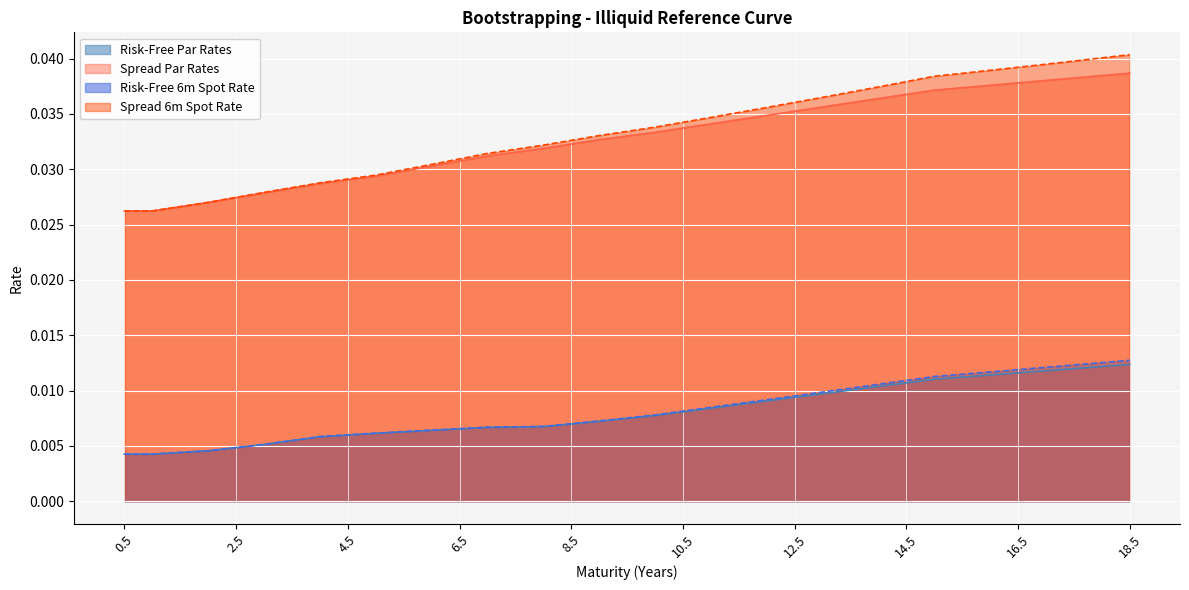

Reading right to left, what are all the values shown in this chart?

Risk-Free Par Rates: 18.5=0.0	18.0=0.0	17.5=0.0	17.0=0.0	16.5=0.0	16.0=0.0	15.5=0.0	15.0=0.0	14.5=0.0	14.0=0.0	13.5=0.0	13.0=0.0	12.5=0.0	12.0=0.0	11.5=0.0	11.0=0.0	10.5=0.0	10.0=0.0	9.5=0.0	9.0=0.0	8.5=0.0	8.0=0.0	7.5=0.0	7.0=0.0	6.5=0.0	6.0=0.0	5.5=0.0	5.0=0.0	4.5=0.0	4.0=0.0	3.5=0.0	3.0=0.0	2.5=0.0	2.0=0.0	1.5=0.0	1.0=0.0	0.5=0.0
Spread Par Rates: 18.5=0.0	18.0=0.0	17.5=0.0	17.0=0.0	16.5=0.0	16.0=0.0	15.5=0.0	15.0=0.0	14.5=0.0	14.0=0.0	13.5=0.0	13.0=0.0	12.5=0.0	12.0=0.0	11.5=0.0	11.0=0.0	10.5=0.0	10.0=0.0	9.5=0.0	9.0=0.0	8.5=0.0	8.0=0.0	7.5=0.0	7.0=0.0	6.5=0.0	6.0=0.0	5.5=0.0	5.0=0.0	4.5=0.0	4.0=0.0	3.5=0.0	3.0=0.0	2.5=0.0	2.0=0.0	1.5=0.0	1.0=0.0	0.5=0.0
Risk-Free 6m Spot Rate: 18.5=0.0	18.0=0.0	17.5=0.0	17.0=0.0	16.5=0.0	16.0=0.0	15.5=0.0	15.0=0.0	14.5=0.0	14.0=0.0	13.5=0.0	13.0=0.0	12.5=0.0	12.0=0.0	11.5=0.0	11.0=0.0	10.5=0.0	10.0=0.0	9.5=0.0	9.0=0.0	8.5=0.0	8.0=0.0	7.5=0.0	7.0=0.0	6.5=0.0	6.0=0.0	5.5=0.0	5.0=0.0	4.5=0.0	4.0=0.0	3.5=0.0	3.0=0.0	2.5=0.0	2.0=0.0	1.5=0.0	1.0=0.0	0.5=0.0
Spread 6m Spot Rate: 18.5=0.0	18.0=0.0	17.5=0.0	17.0=0.0	16.5=0.0	16.0=0.0	15.5=0.0	15.0=0.0	14.5=0.0	14.0=0.0	13.5=0.0	13.0=0.0	12.5=0.0	12.0=0.0	11.5=0.0	11.0=0.0	10.5=0.0	10.0=0.0	9.5=0.0	9.0=0.0	8.5=0.0	8.0=0.0	7.5=0.0	7.0=0.0	6.5=0.0	6.0=0.0	5.5=0.0	5.0=0.0	4.5=0.0	4.0=0.0	3.5=0.0	3.0=0.0	2.5=0.0	2.0=0.0	1.5=0.0	1.0=0.0	0.5=0.0